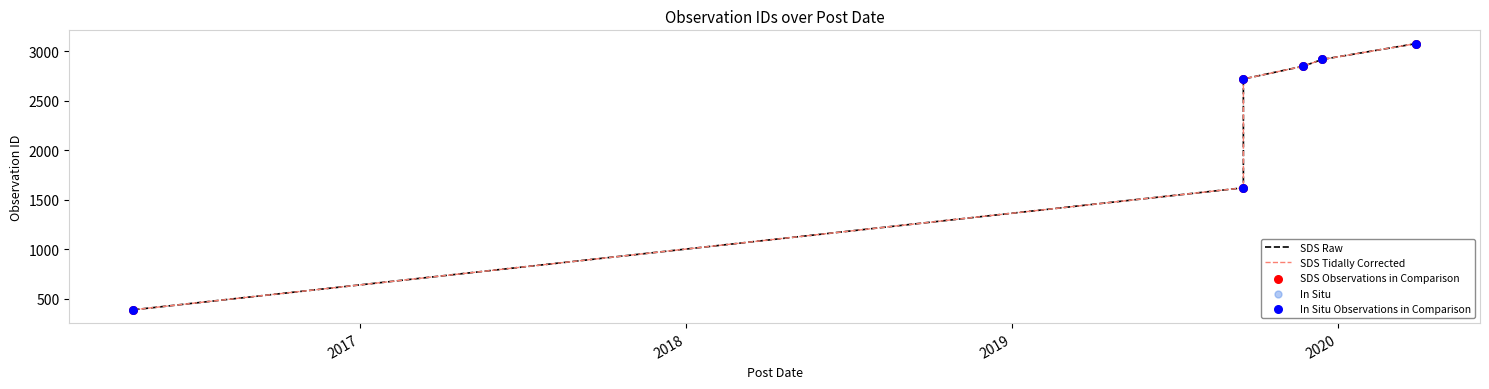

Which series has the largest total across all categories?

SDS Raw